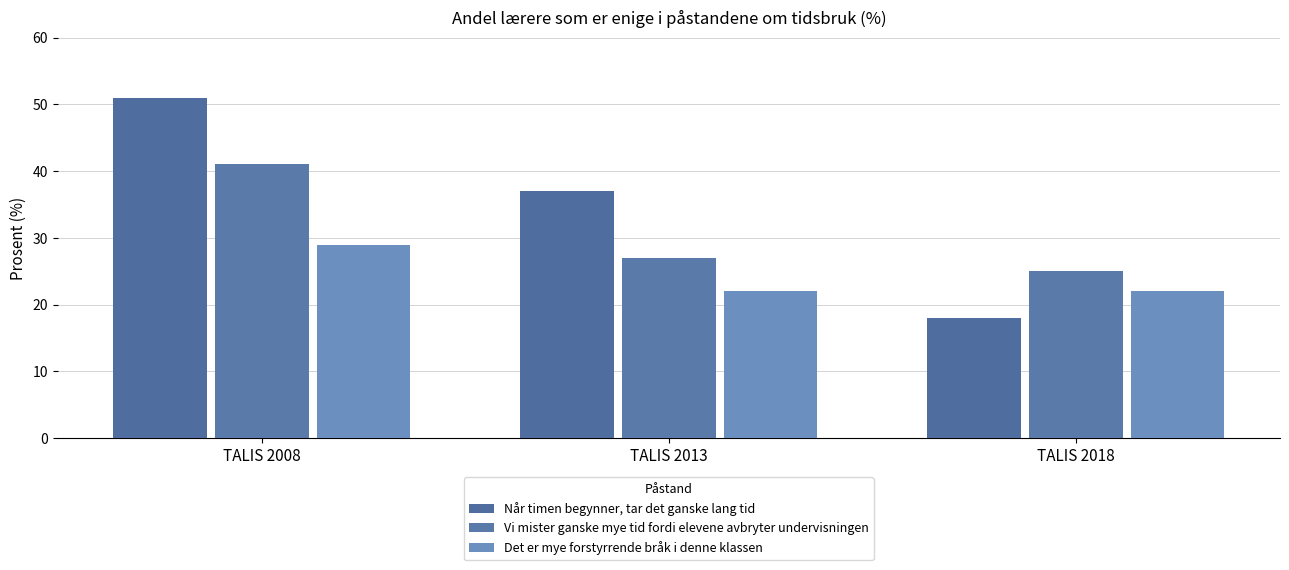

Rank the series by their average value, from lowest to highest.

Det er mye forstyrrende bråk i denne klassen, Vi mister ganske mye tid fordi elevene avbryter undervisningen, Når timen begynner, tar det ganske lang tid